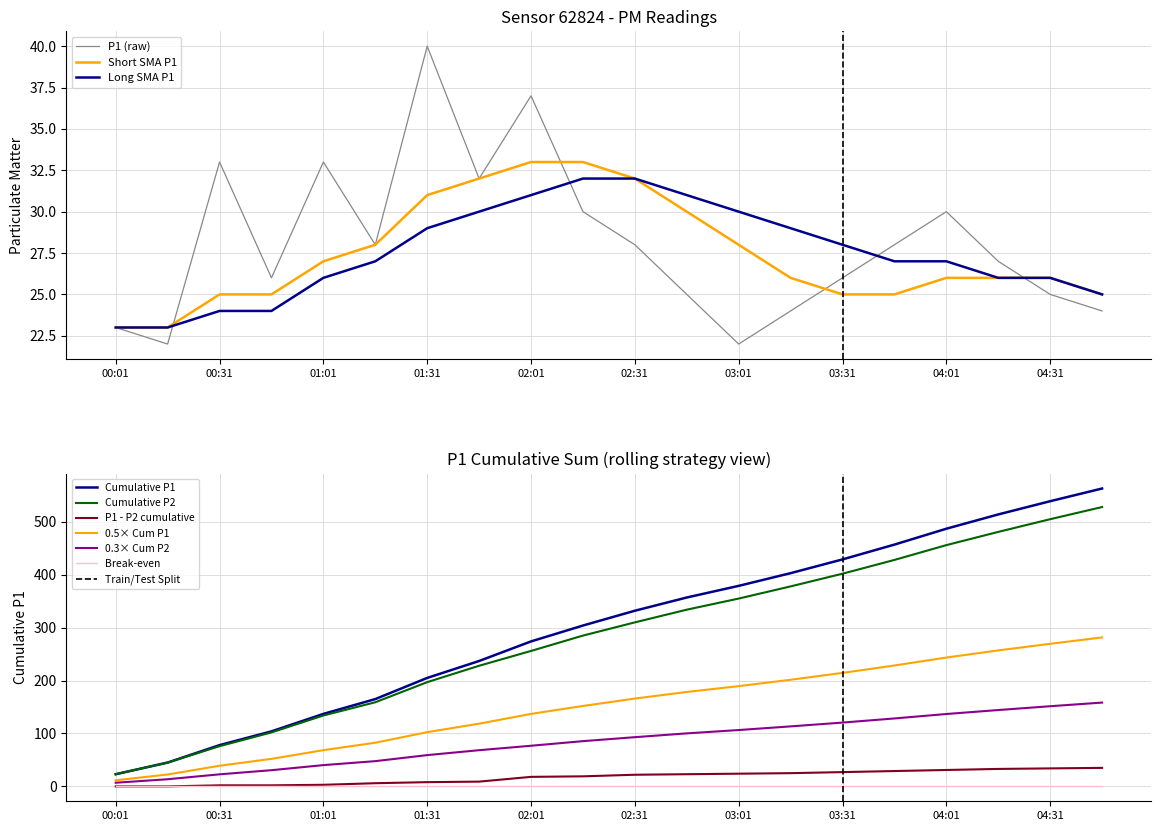

Read the value at 02:31, to the nearest 5.

30